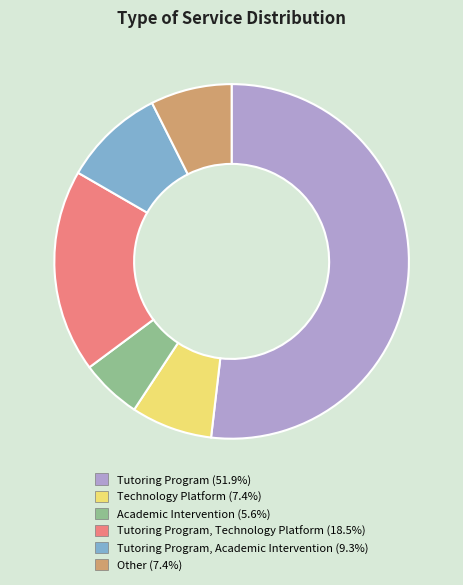

Is there any slice that represents more than half of the pie?

Yes